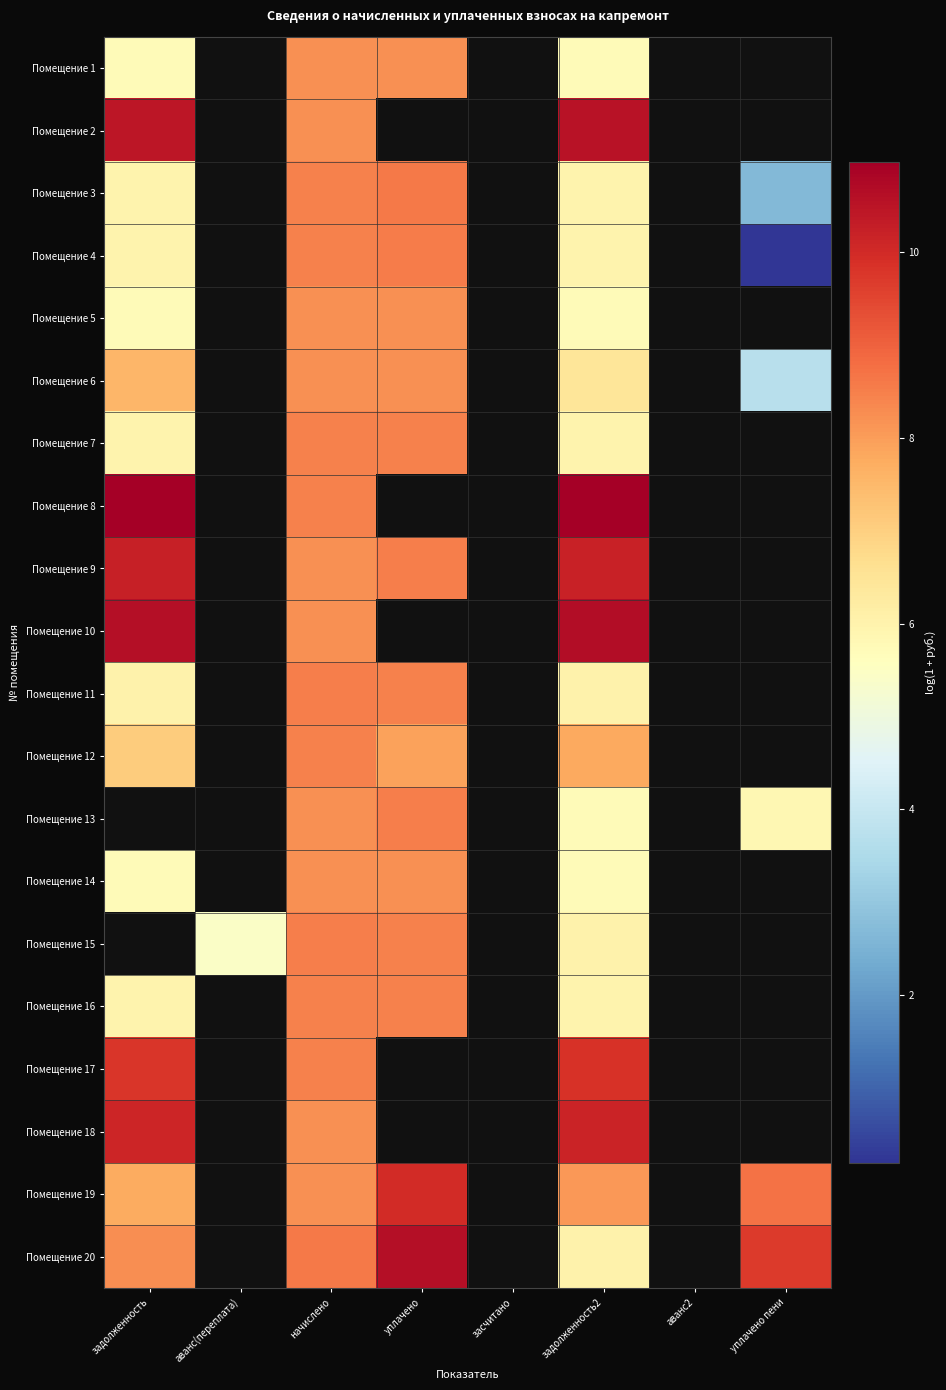

What is the approximate value of Помещение 14 at начислено?

8.2